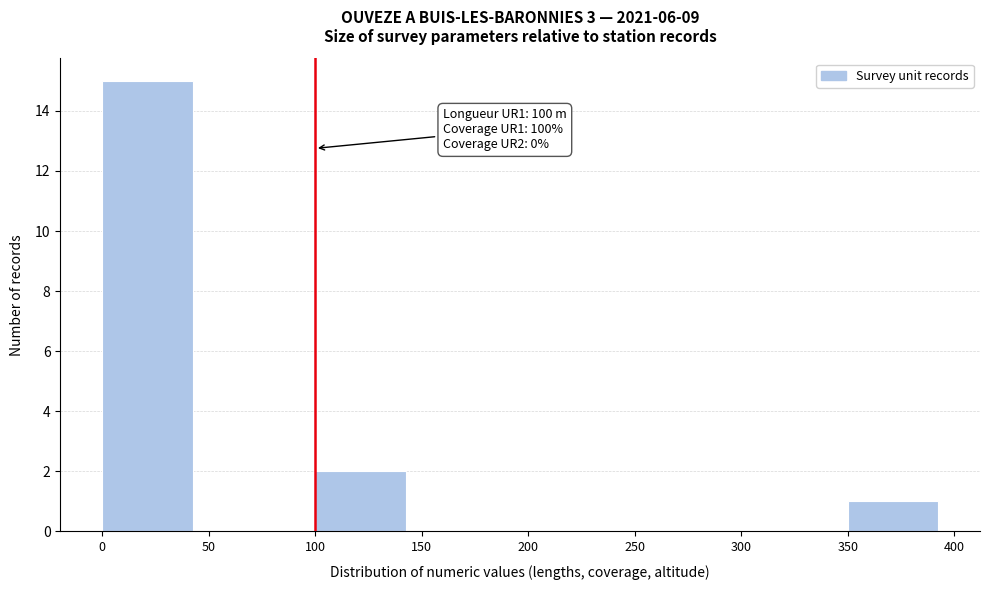

Over which range of the x-axis is the bar tallest?

0 to 50